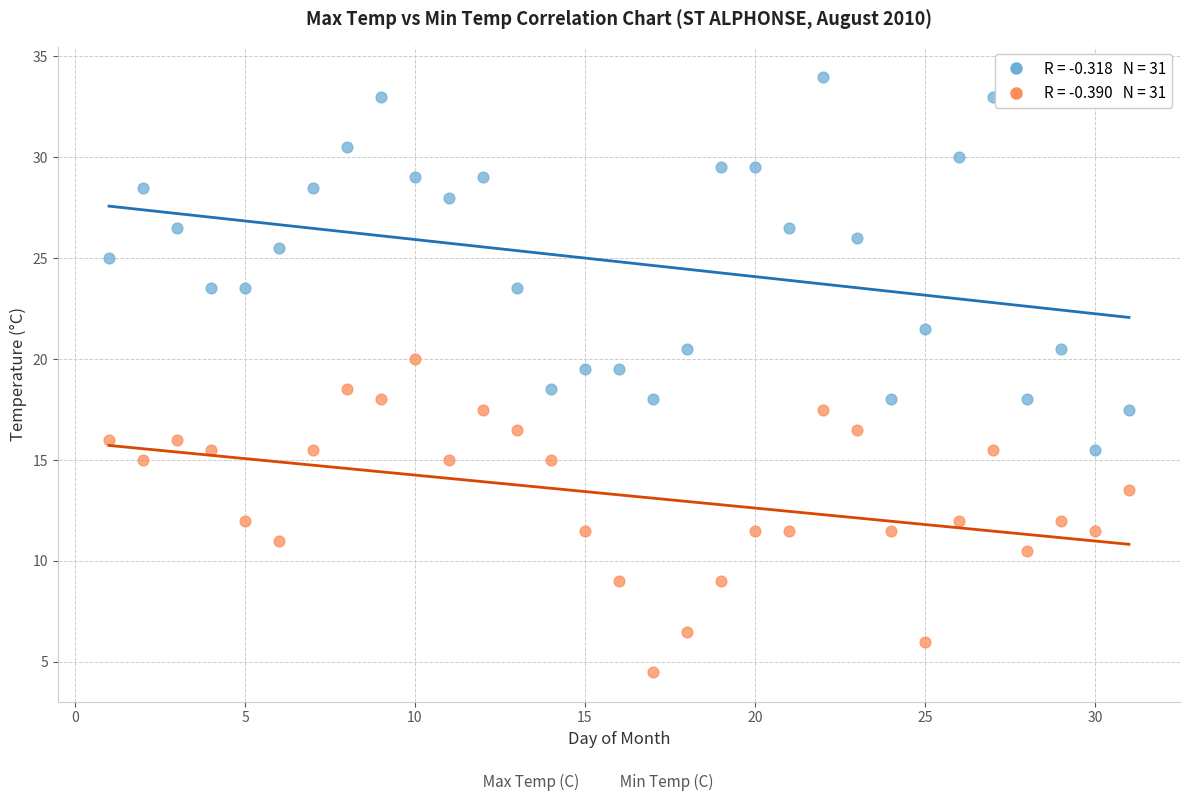

Across all data points, what is the range of X values (max minus min)?

30.0